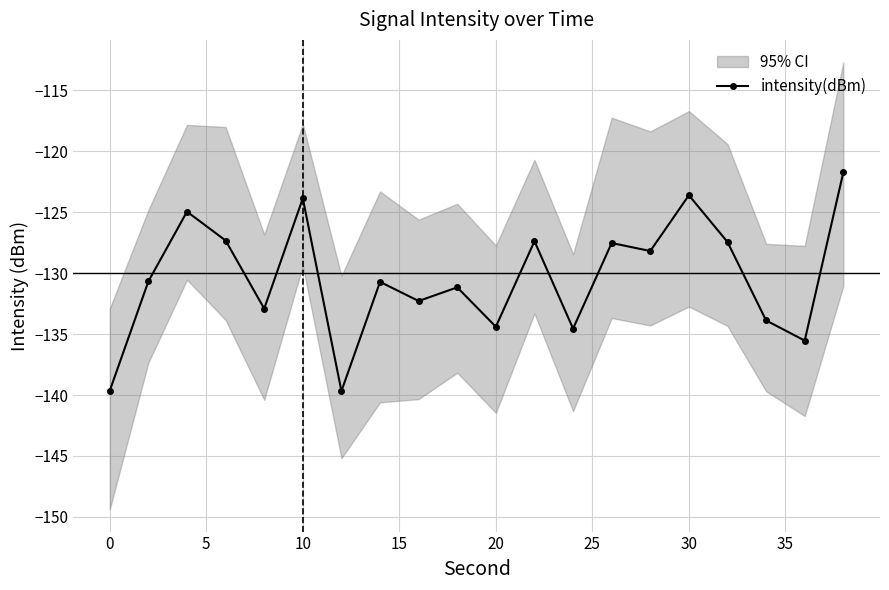

What is the minimum value for intensity(dBm)?

-139.7